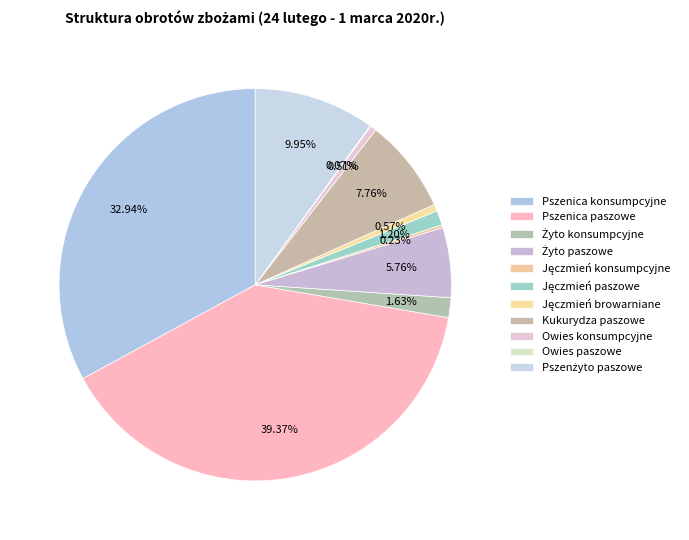

How many segments does this pie chart have?

11